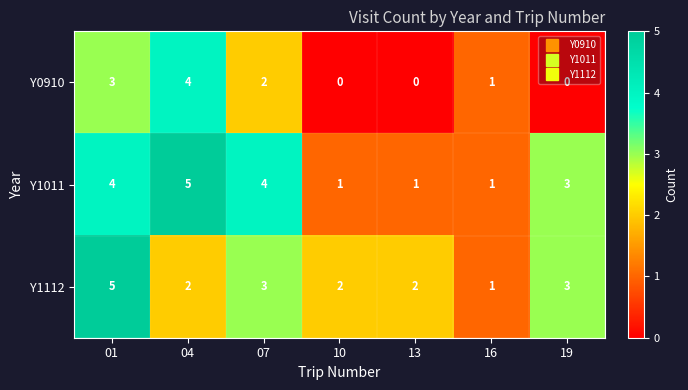

Read the Y1011 value at 19.

3